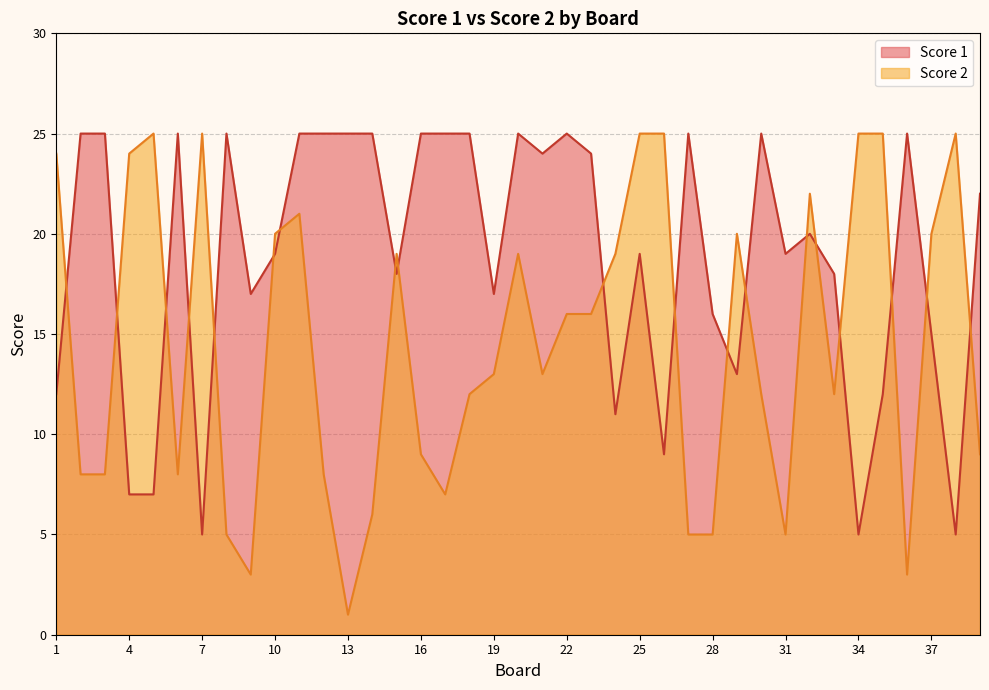

What are all the series names shown in the legend?

Score 1, Score 2